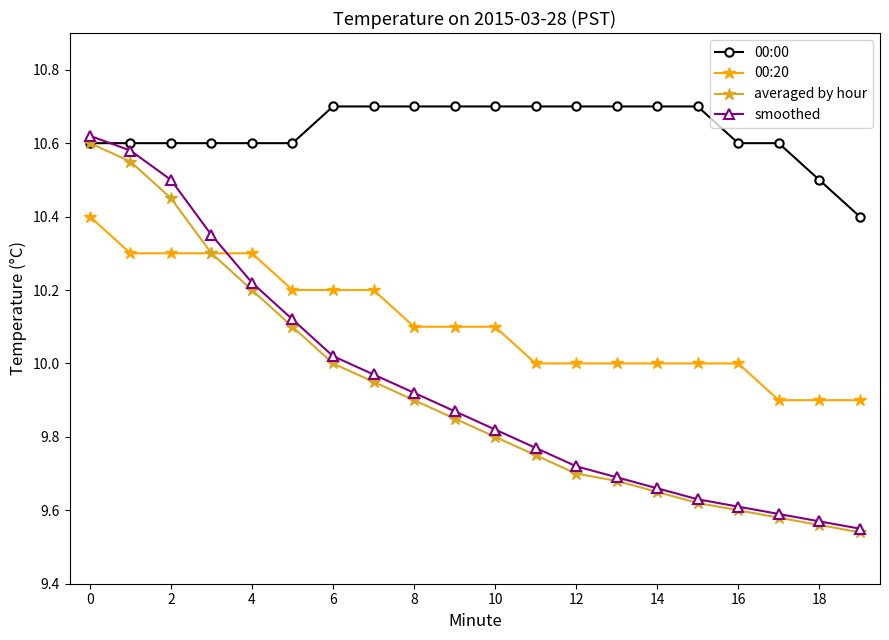

What is the maximum value for 00:00?

10.7